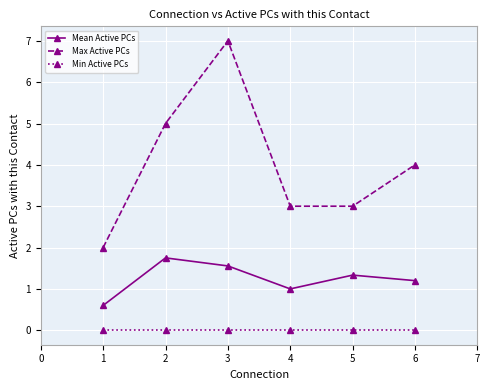

Reading right to left, what are all the values shown in this chart?

Mean Active PCs: 1.2	1.3	1.0	1.6	1.8	0.6
Max Active PCs: 4.0	3.0	3.0	7.0	5.0	2.0
Min Active PCs: 0.0	0.0	0.0	0.0	0.0	0.0